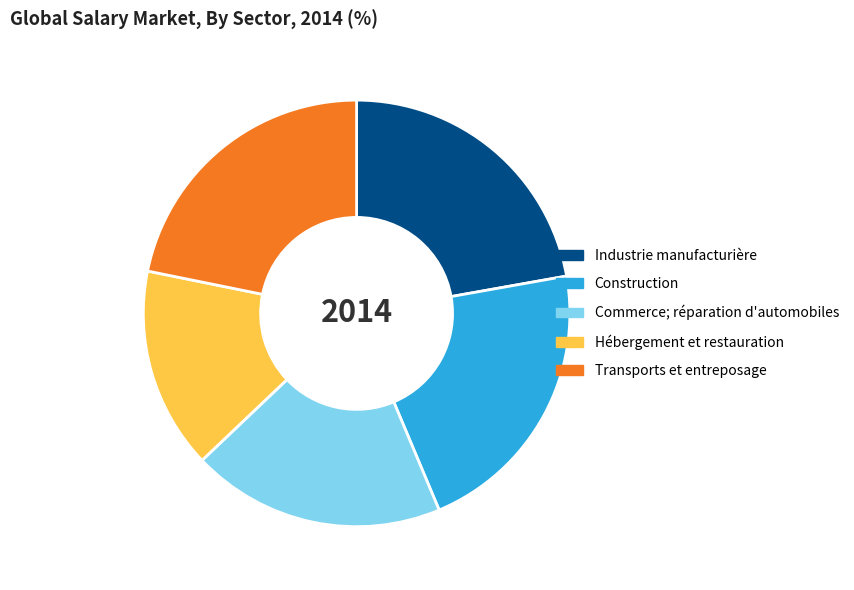

Does any single category account for the majority?

No